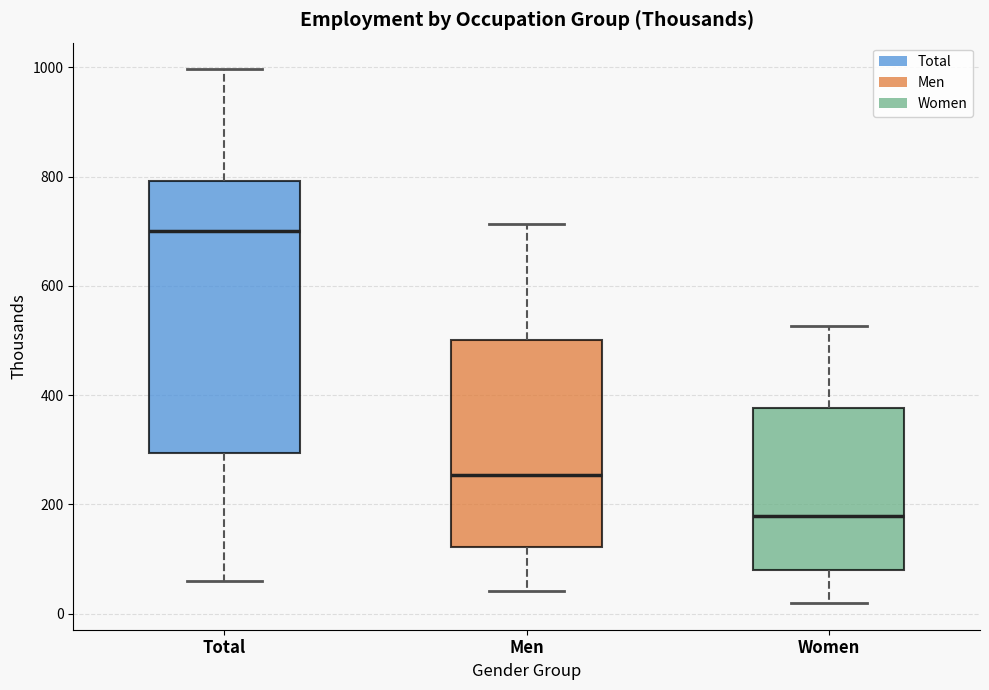

Which box's median line is the lowest?

Women